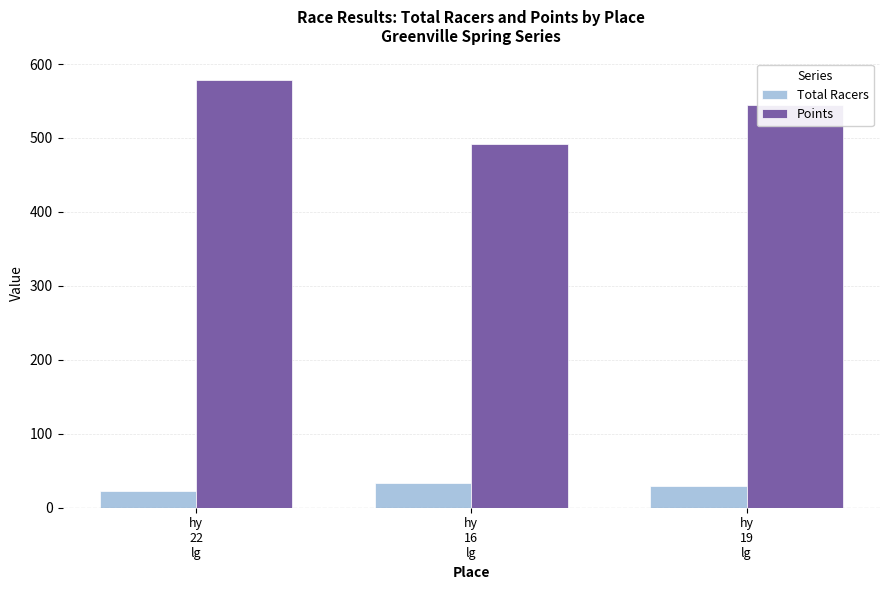

What is the average value of the Total Racers series?

28.7